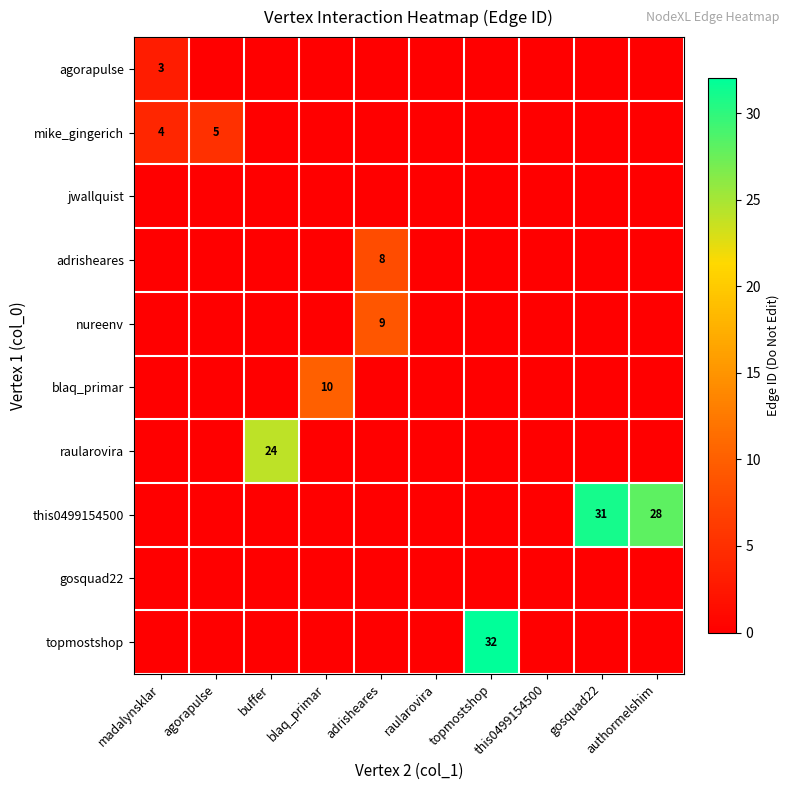

True or false: agorapulse has a value of 2 at madalynsklar.

False